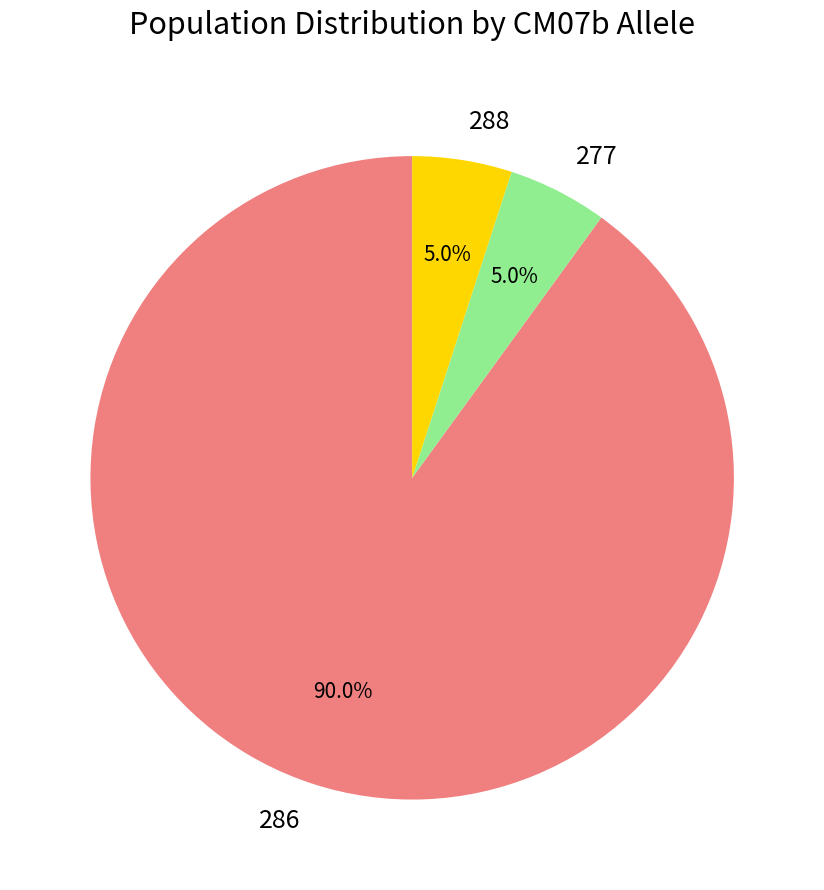

How much of the chart is everything except 286?

10.0%